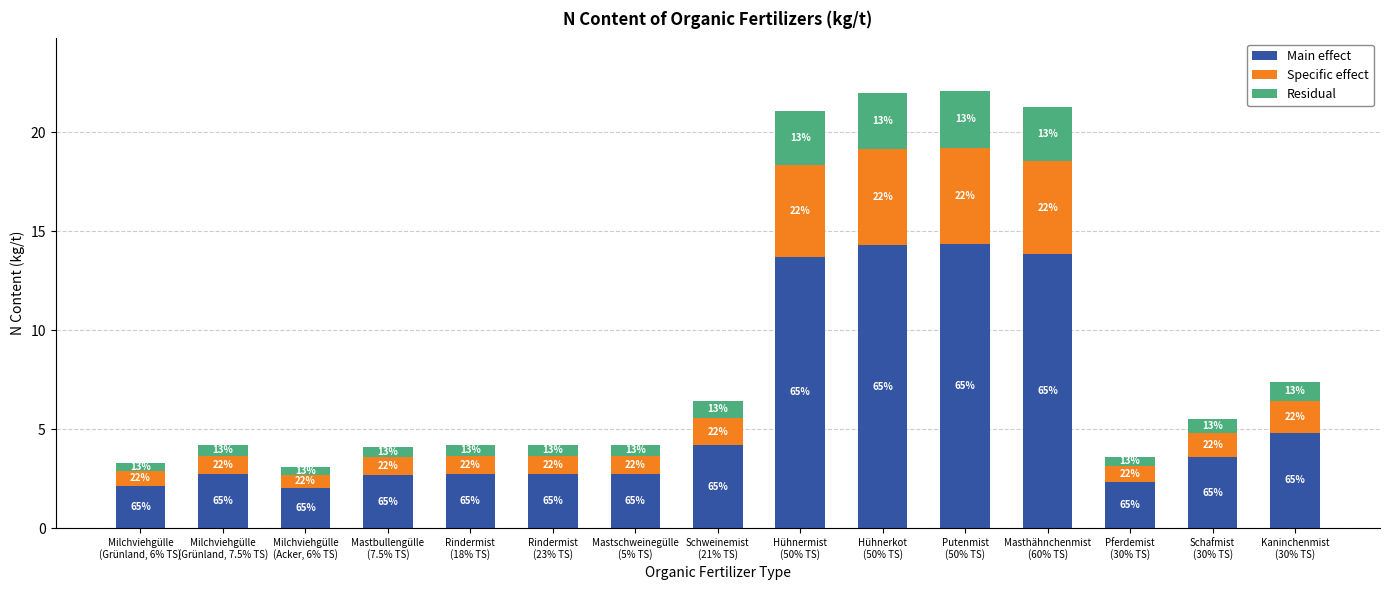

What are all the series names shown in the legend?

Main effect, Specific effect, Residual